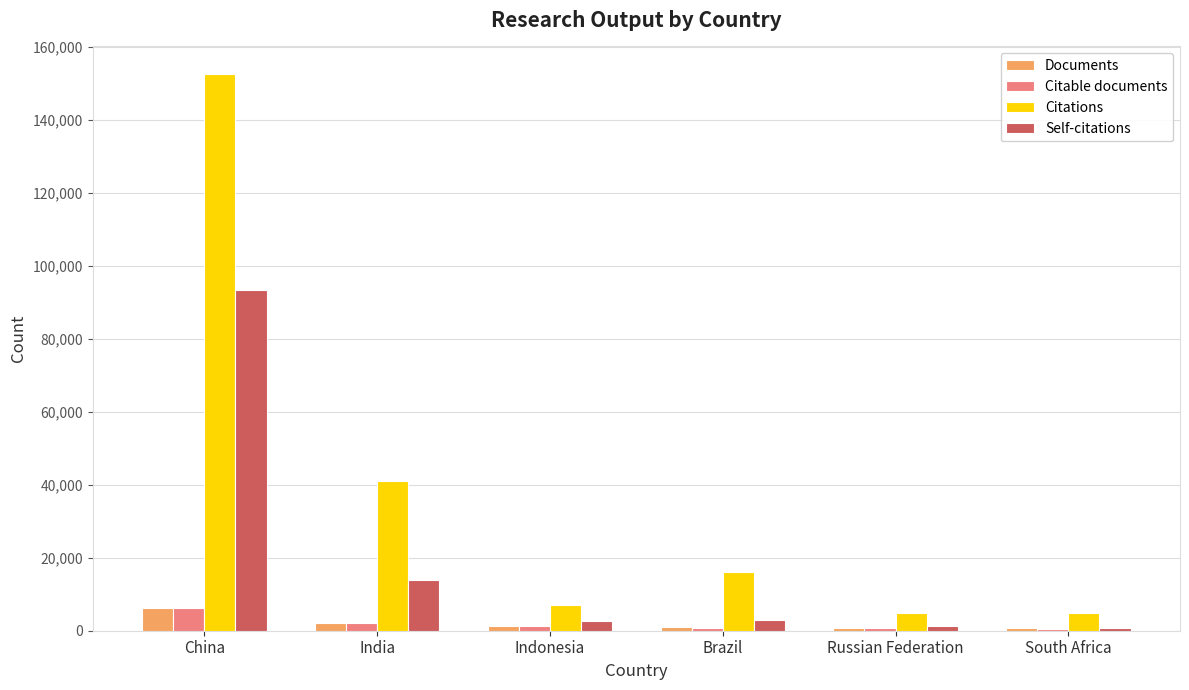

How many data points does each series have?

6